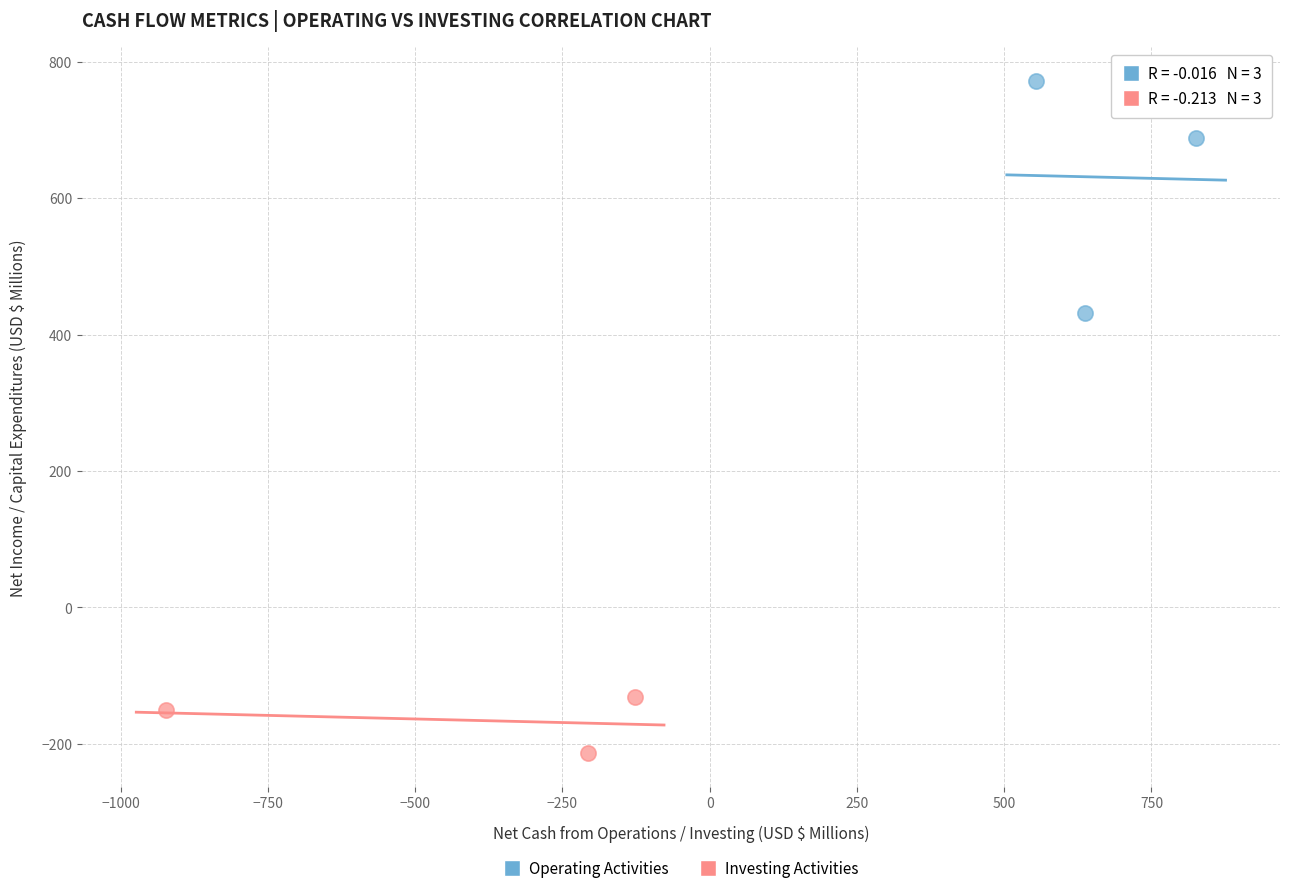

Which series contains the highest Y value?

Operating Activities